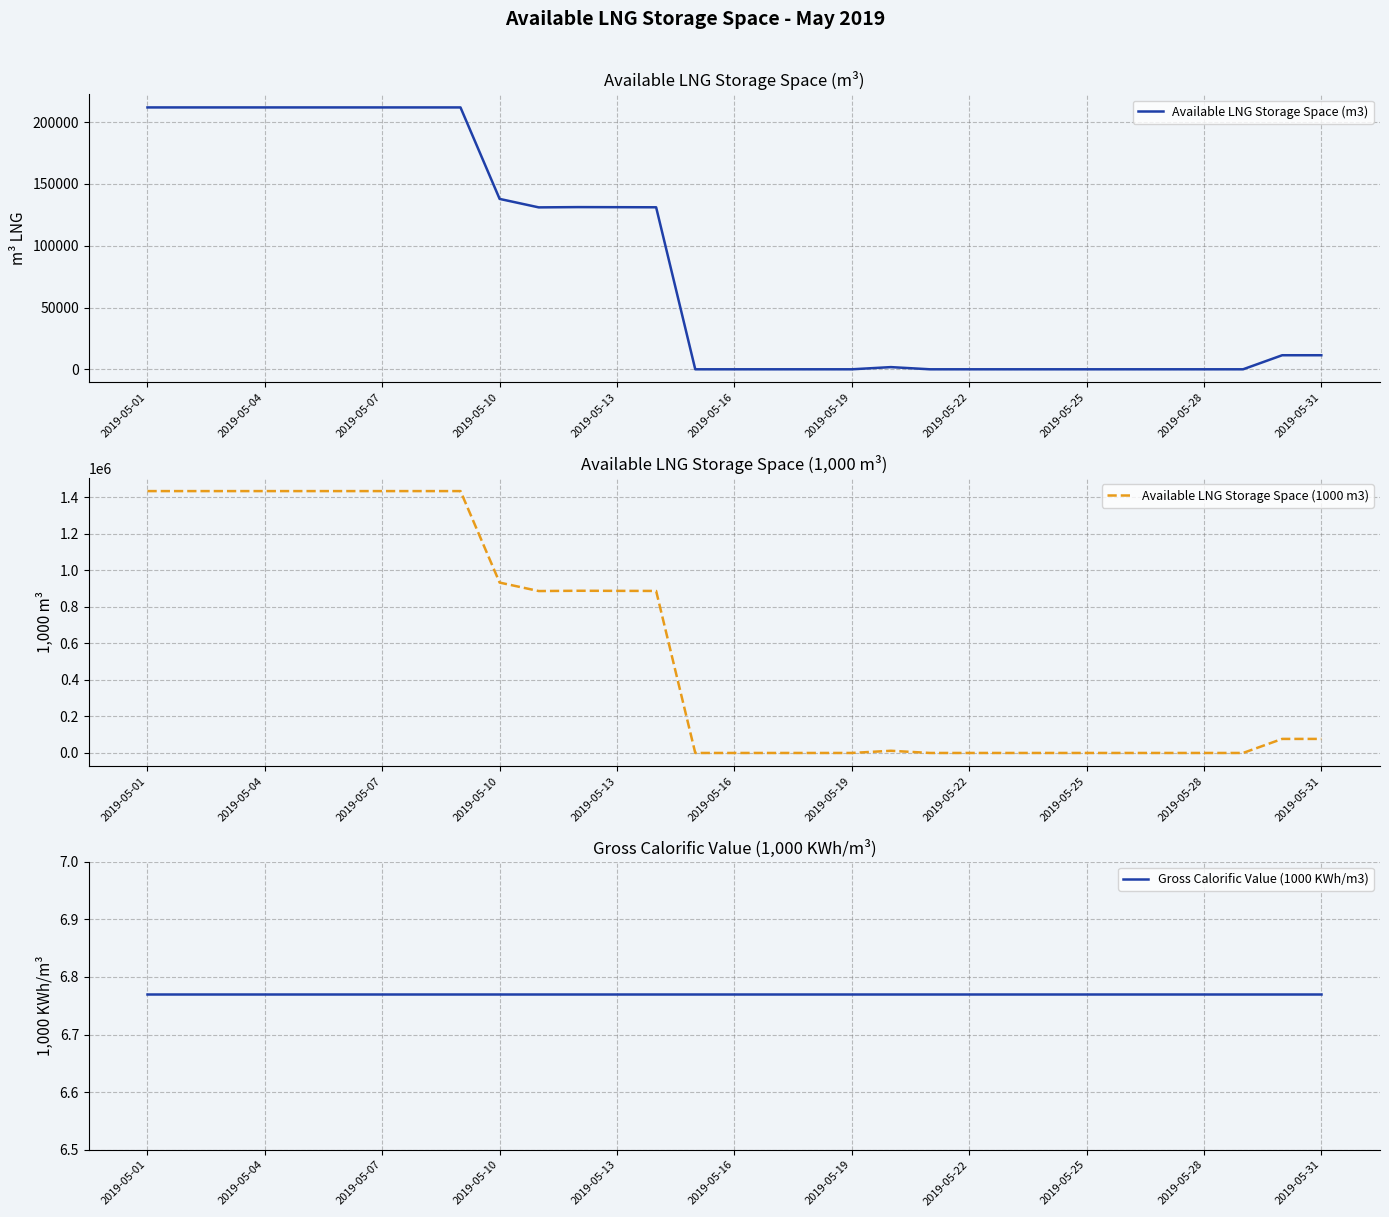

Reading right to left, list all the values displayed in this chart.

Available LNG Storage Space (m3): 11373.0	11373.0	0.0	0.0	0.0	0.0	0.0	0.0	0.0	0.0	0.0	1772.0	0.0	0.0	0.0	0.0	0.0	131104.0	131177.0	131249.0	131026.0	137880.0	211909.0	211909.0	211909.0	211909.0	211909.0	211909.0	211909.0	211909.0	211909.0
Available LNG Storage Space (1000 m3): 77000.0	77000.0	0.0	0.0	0.0	0.0	0.0	0.0	0.0	0.0	0.0	12000.0	0.0	0.0	0.0	0.0	0.0	887579.0	888069.0	888559.0	887049.0	933449.0	1434627.0	1434627.0	1434627.0	1434627.0	1434627.0	1434627.0	1434627.0	1434627.0	1434627.0
Gross Calorific Value (1000 KWh/m3): 6.8	6.8	6.8	6.8	6.8	6.8	6.8	6.8	6.8	6.8	6.8	6.8	6.8	6.8	6.8	6.8	6.8	6.8	6.8	6.8	6.8	6.8	6.8	6.8	6.8	6.8	6.8	6.8	6.8	6.8	6.8